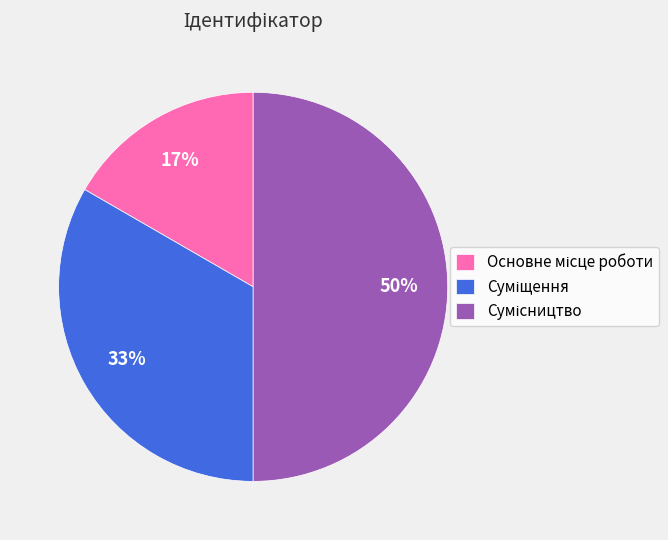

How many segments does this pie chart have?

3